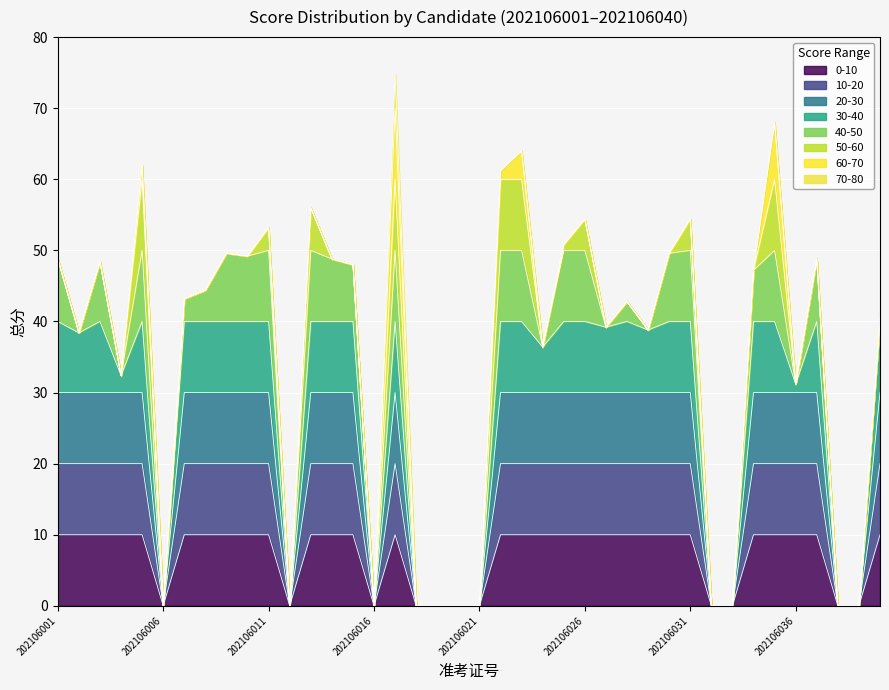

How many values are below 44?

20